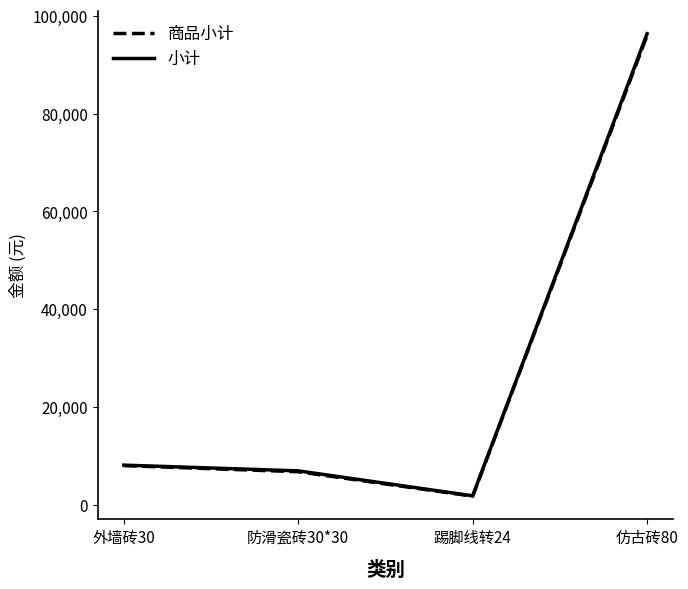

What is the difference between the second highest and second lowest values in the 小计 series?

1170